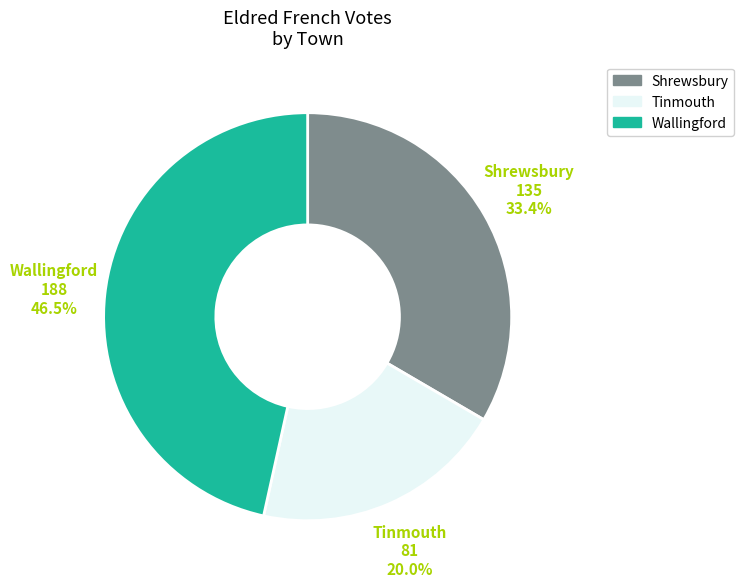

Between Wallingford and Tinmouth, which is larger?

Wallingford